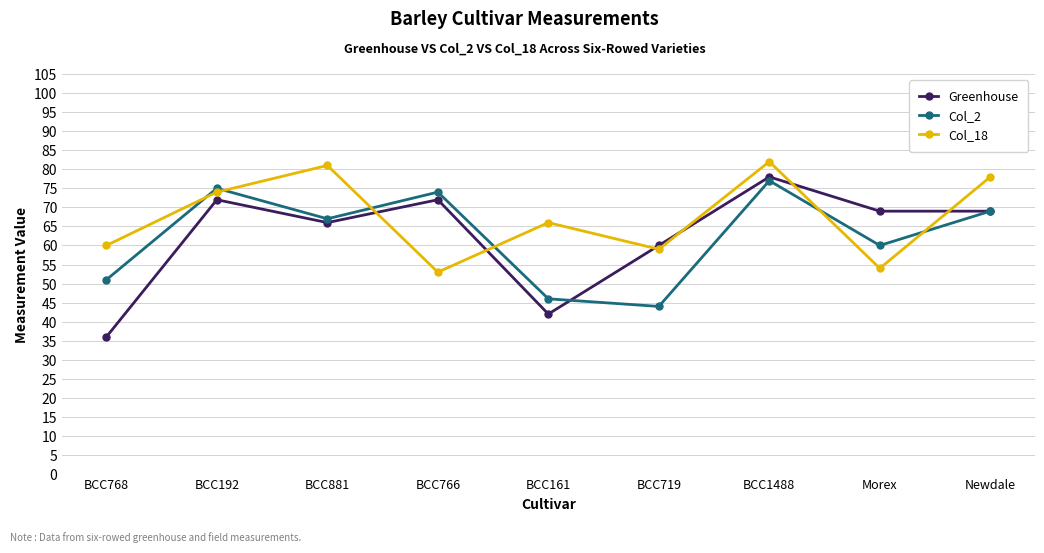

Reading left to right, list all the values displayed in this chart.

Greenhouse: 36	72	66	72	42	60	78	69	69
Col_2: 51	75	67	74	46	44	77	60	69
Col_18: 60	74	81	53	66	59	82	54	78